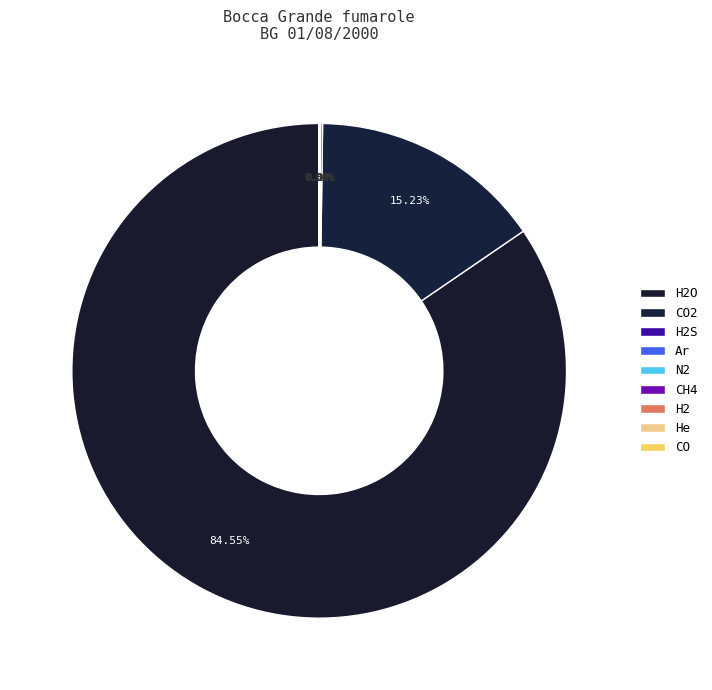

The H2O slice represents 73% of the pie. True or false?

False